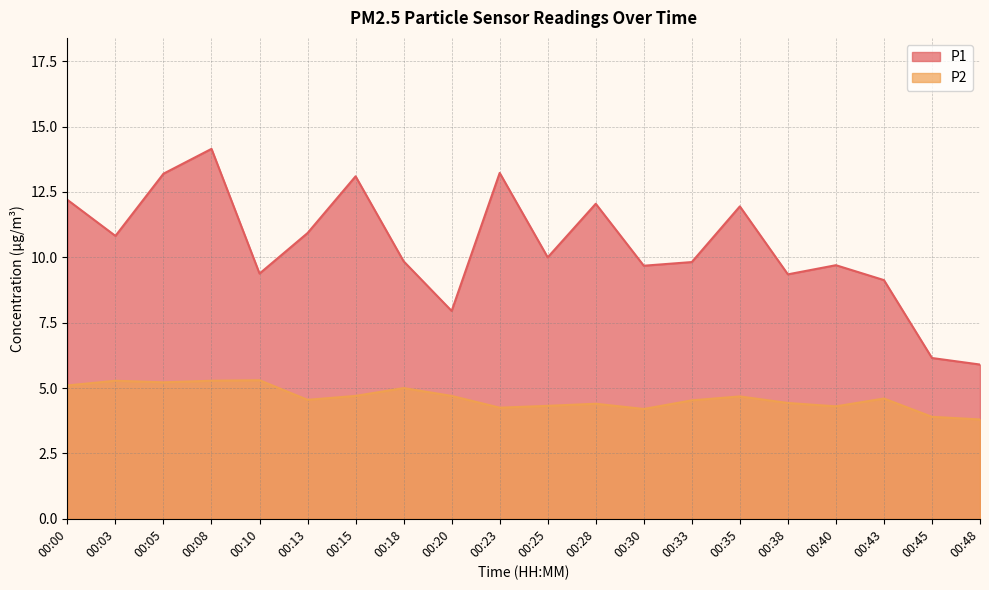

Which series has the widest spread of values?

P1